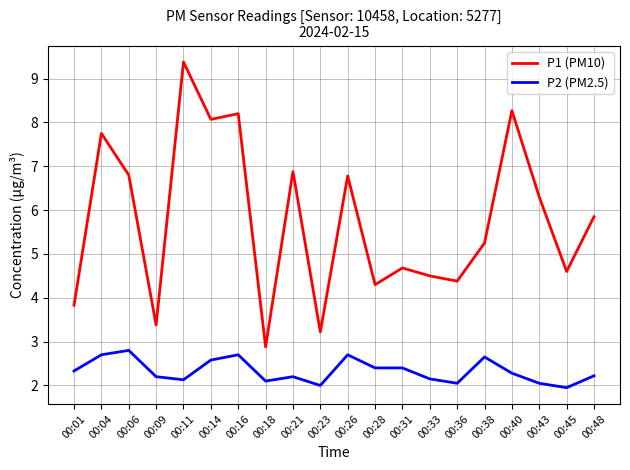

True or false: P2 (PM2.5) has more than 1 interior local peaks.

True